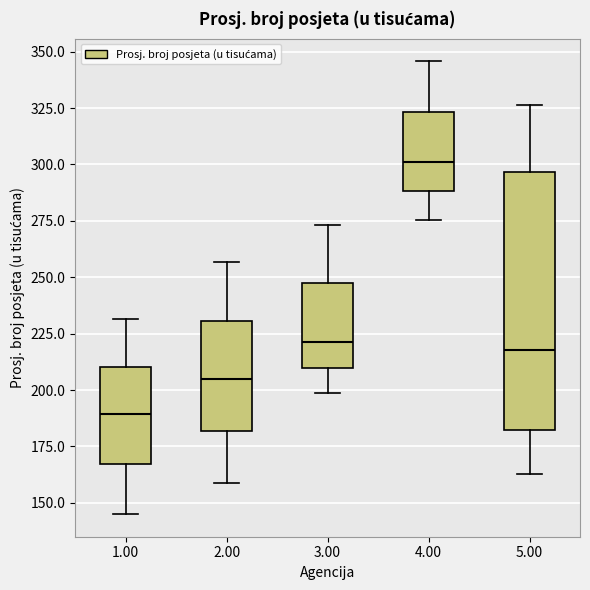

Reading left to right, read every box against the y-axis: the position of its median line, the range the box covers, and the ends of its whiskers. The values are not printed on the chart, so give them approximately, as read against the axis.

1.00: median 190, box 165 to 210, whiskers 145 to 230
2.00: median 205, box 180 to 230, whiskers 160 to 255
3.00: median 220, box 210 to 245, whiskers 200 to 275
4.00: median 300, box 290 to 325, whiskers 275 to 345
5.00: median 220, box 180 to 295, whiskers 165 to 325